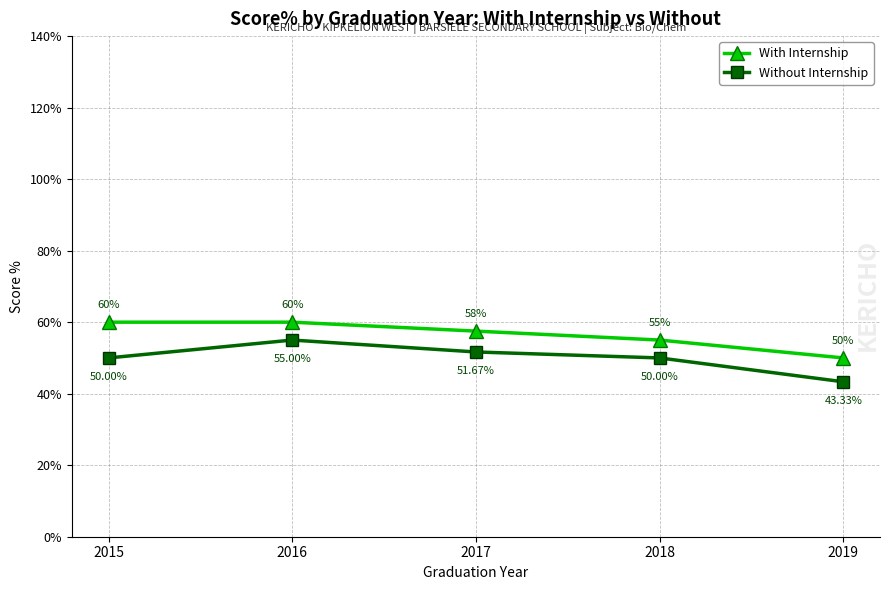

True or false: Without Internship and With Internship intersect in this chart.

False